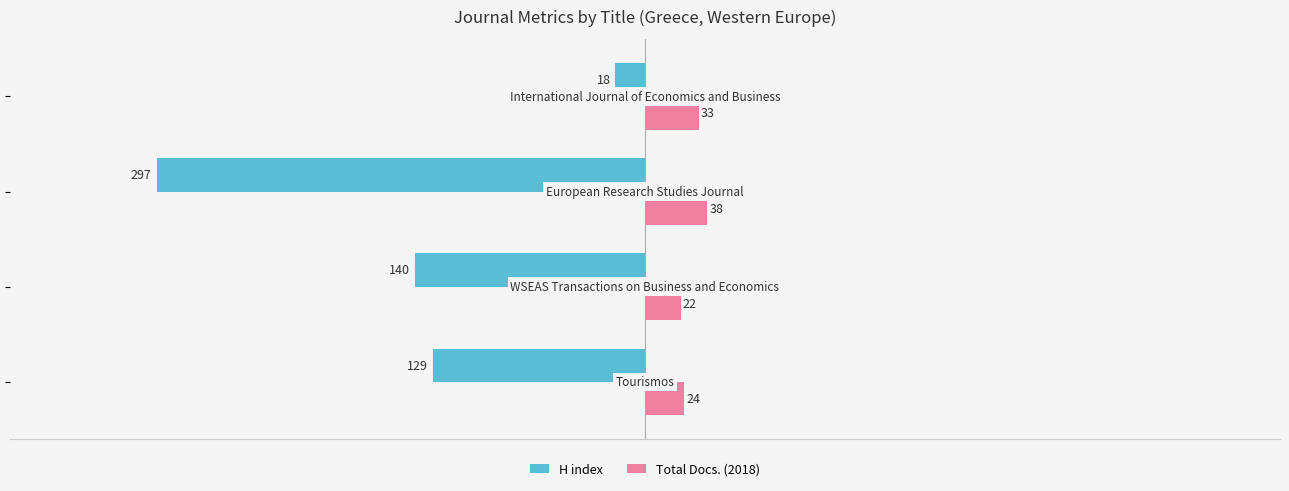

Which series has the widest spread of values?

H index